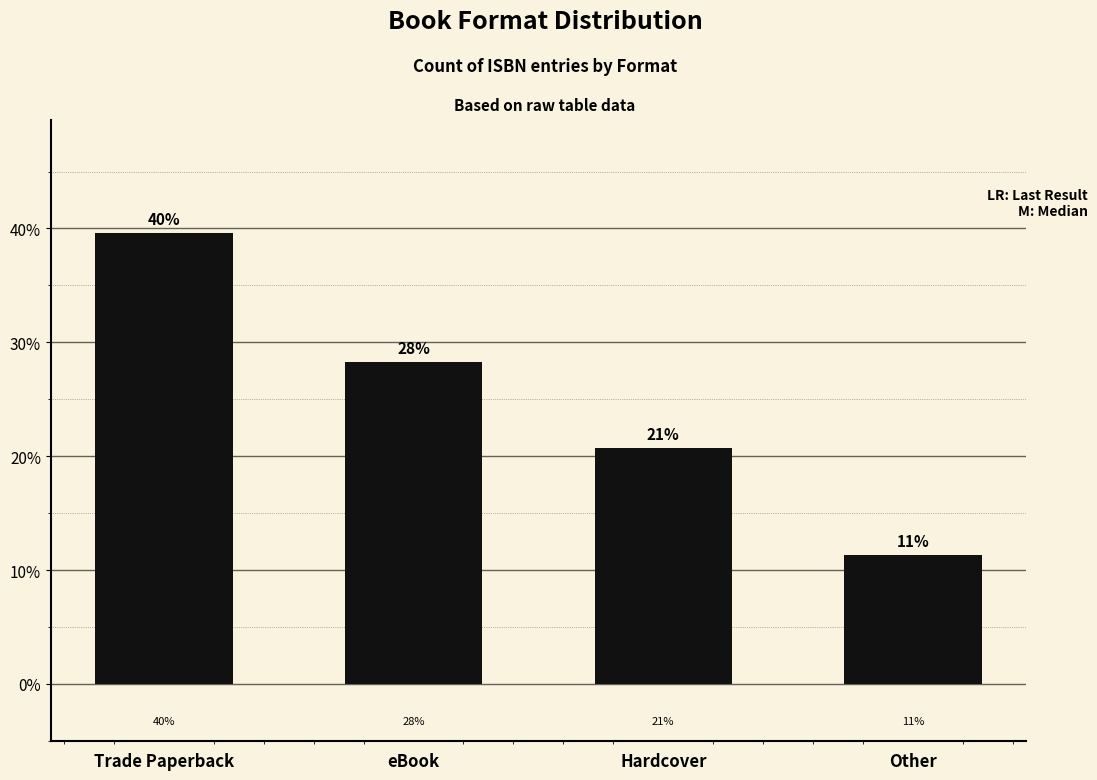

Which has a higher value, Hardcover or Other?

Hardcover